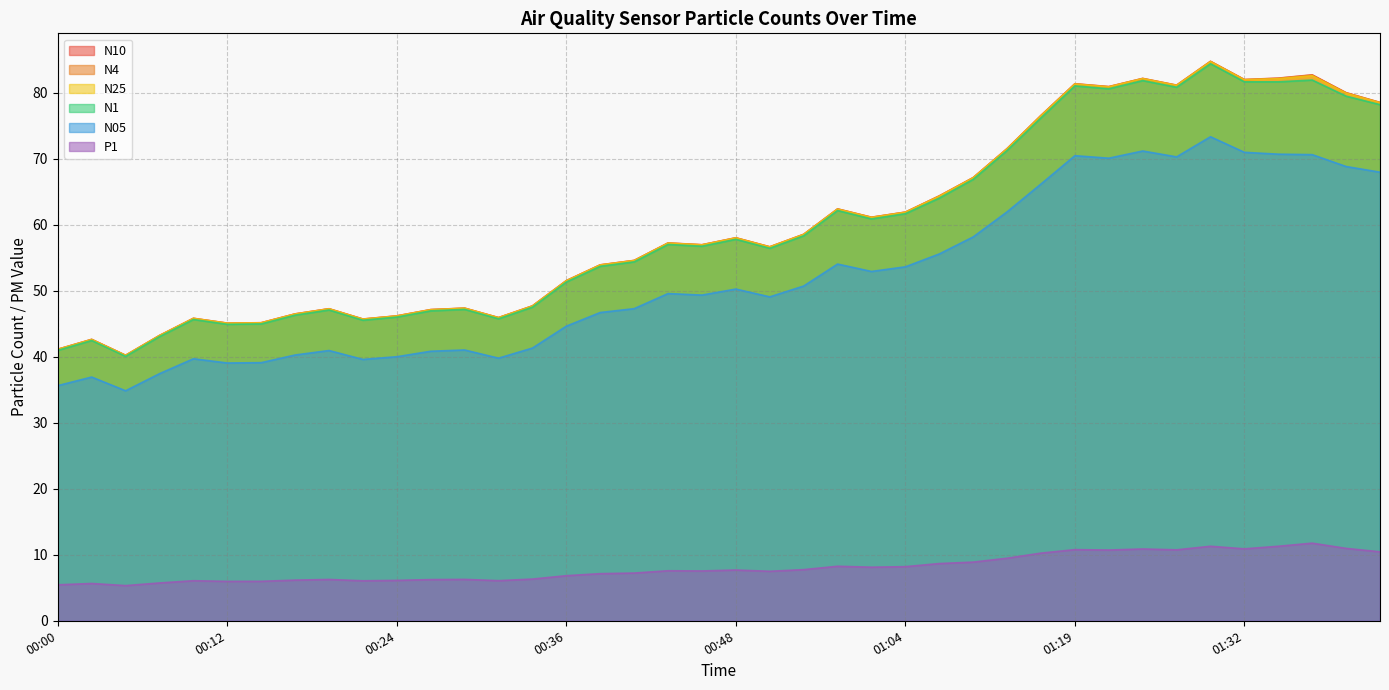

True or false: P1 has more than 2 interior local peaks.

True